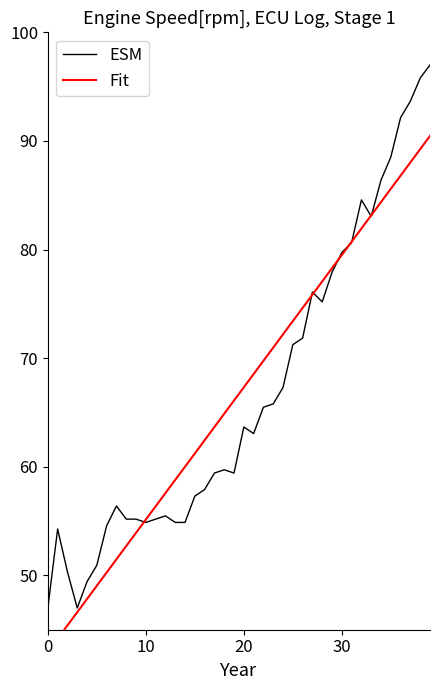

True or false: Fit and ESM intersect in this chart.

True